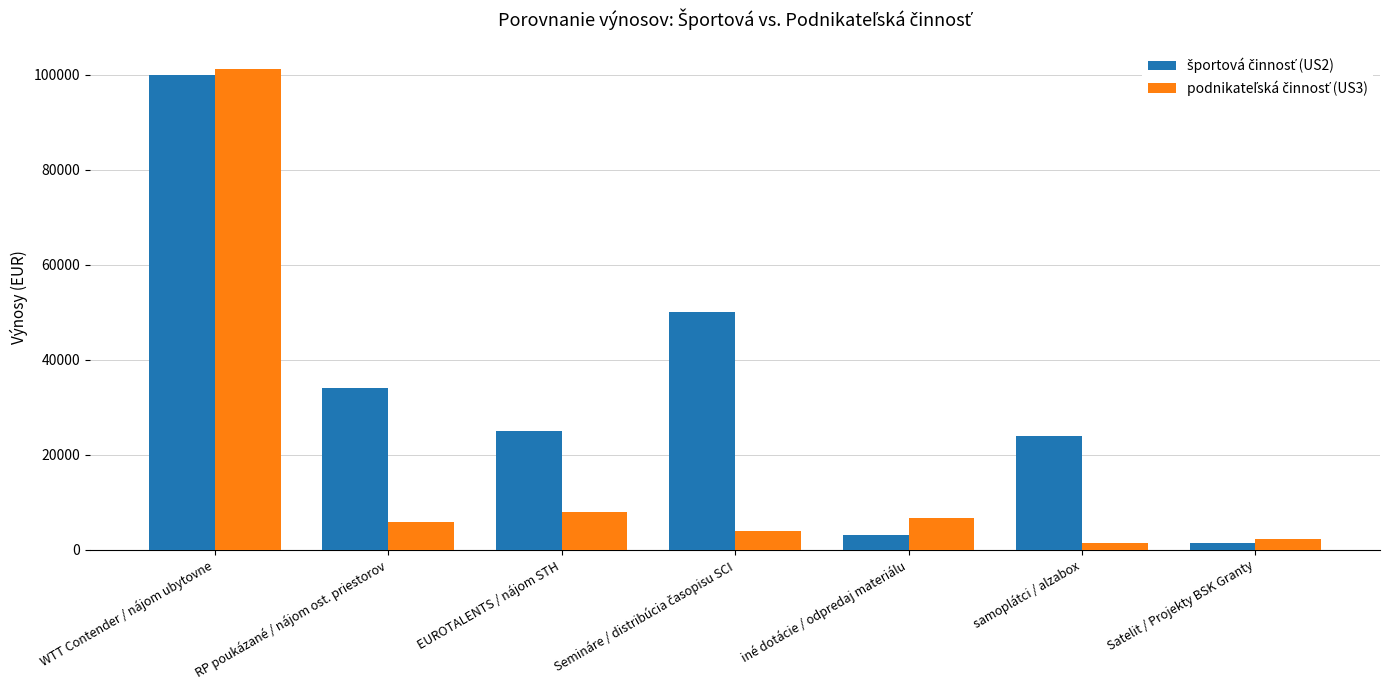

What is the total value across all series at WTT Contender / nájom ubytovne?

201125